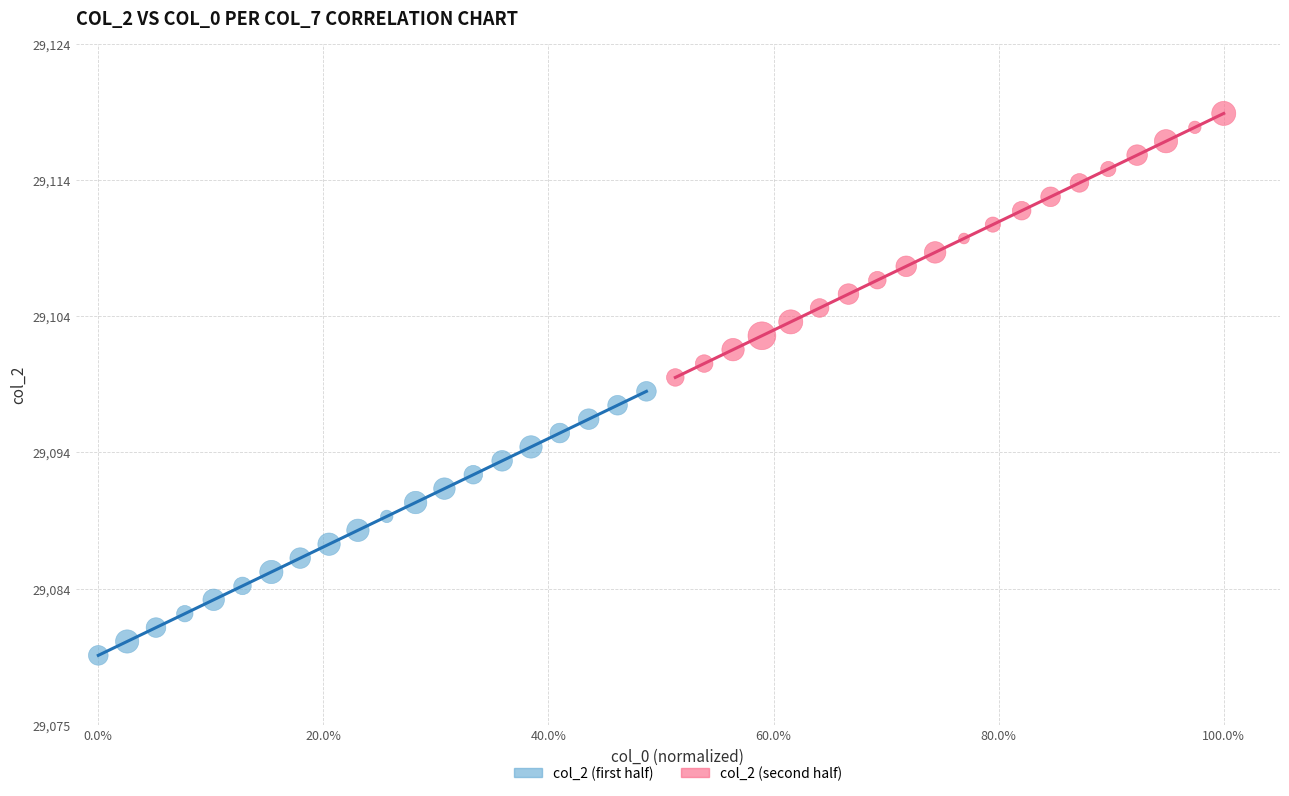

Which series reaches the maximum Y coordinate?

col_2 (second half)